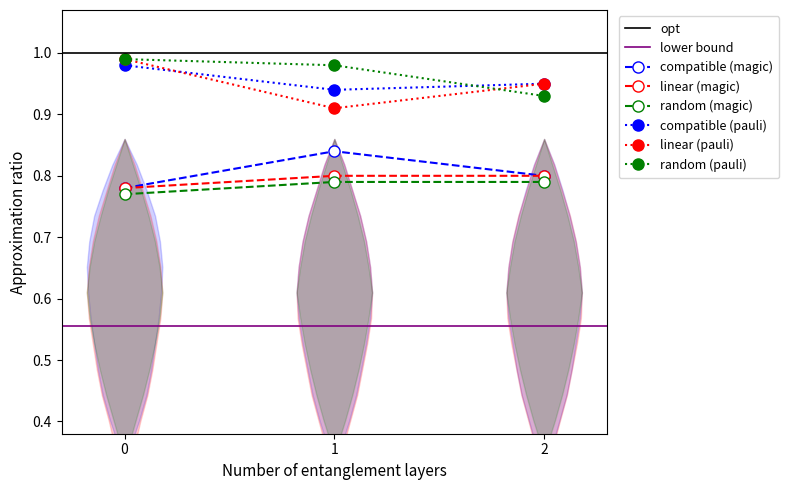

What is the maximum value shown in the chart?

1.0